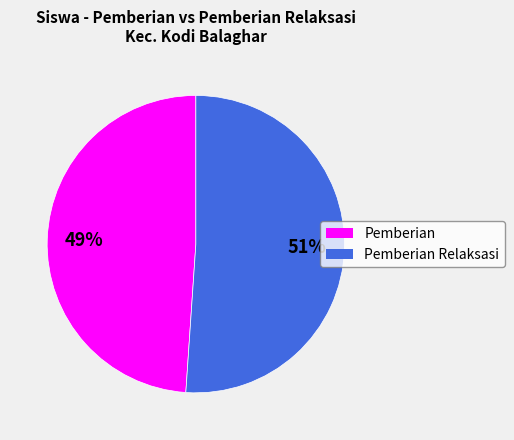

Is it true that Pemberian is 59% of the pie?

False